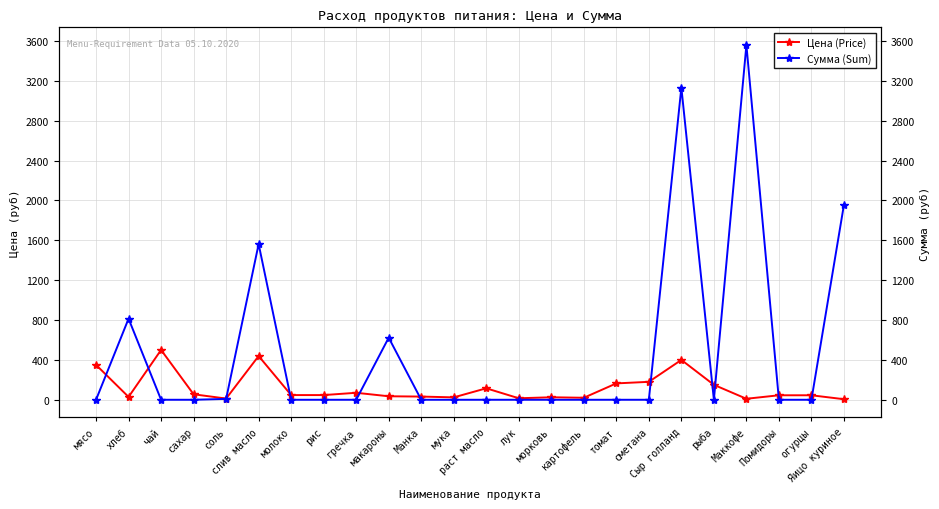

Which series changed the most between чай and Яицо куриное?

Сумма (Sum)